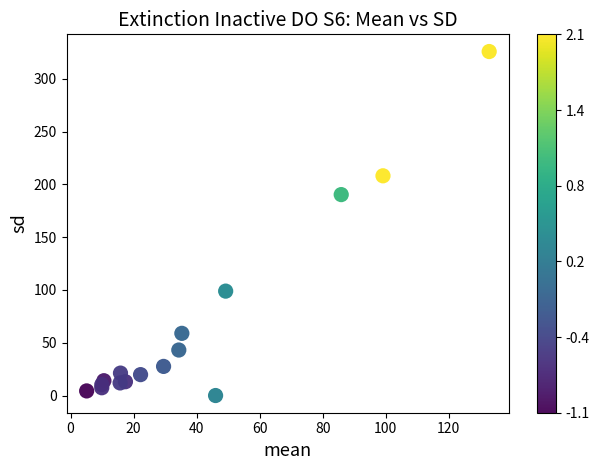

What Y value in the scatter plot is closest to 162?

190.3